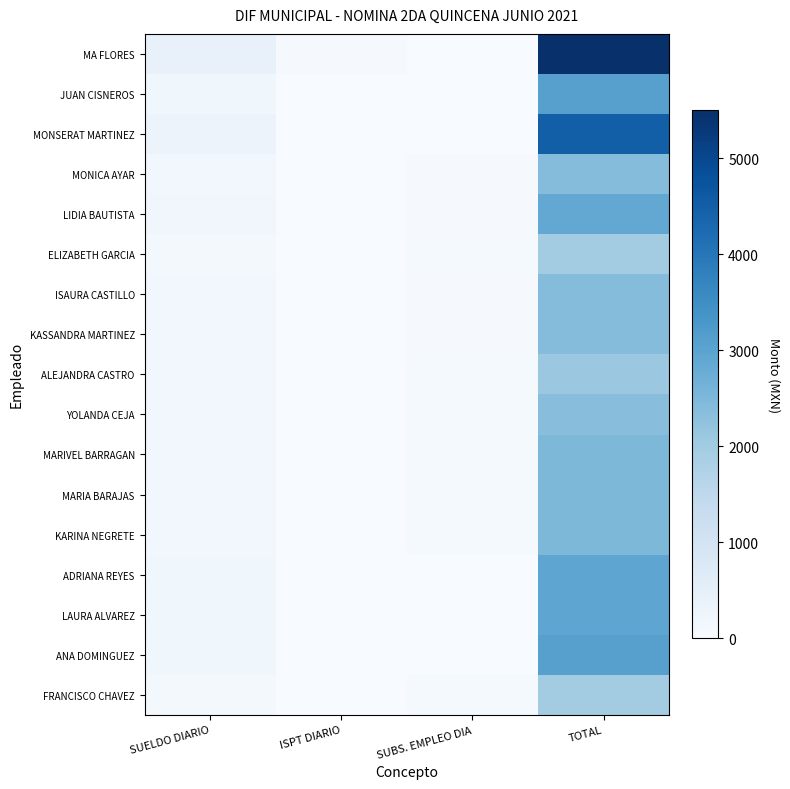

What is the spread (max minus min) of values at ISPT DIARIO?

48.0